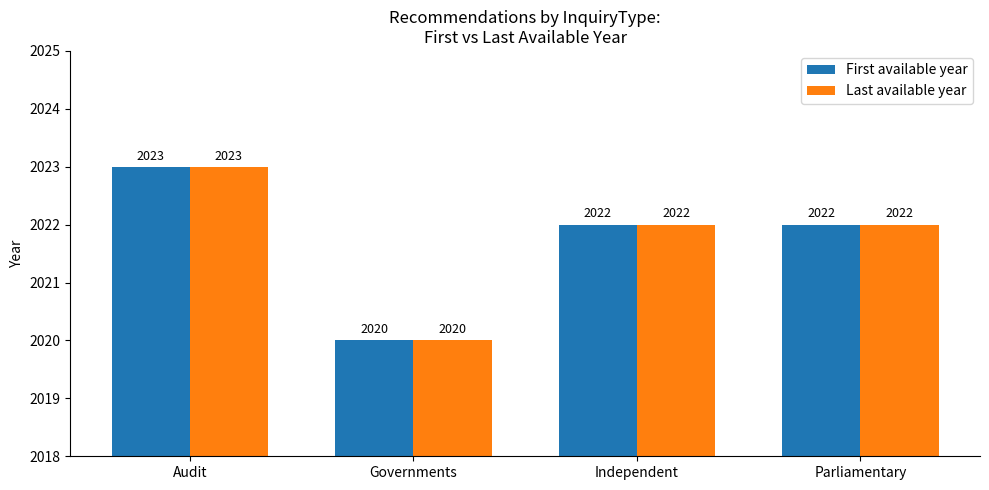

What is the greatest value displayed?

2023